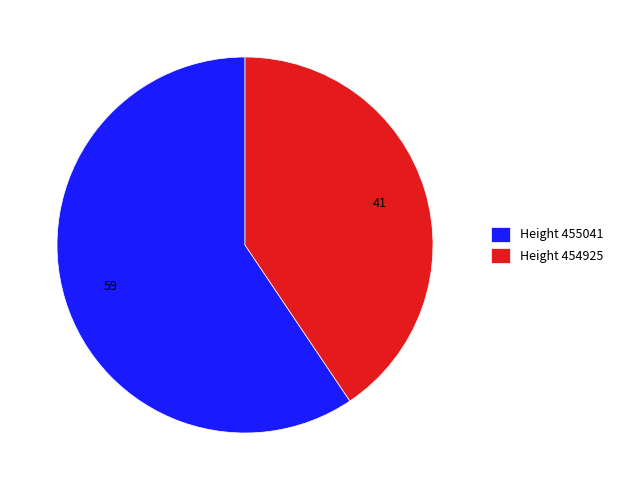

True or false: Height 454925 accounts for 41% of the total.

True